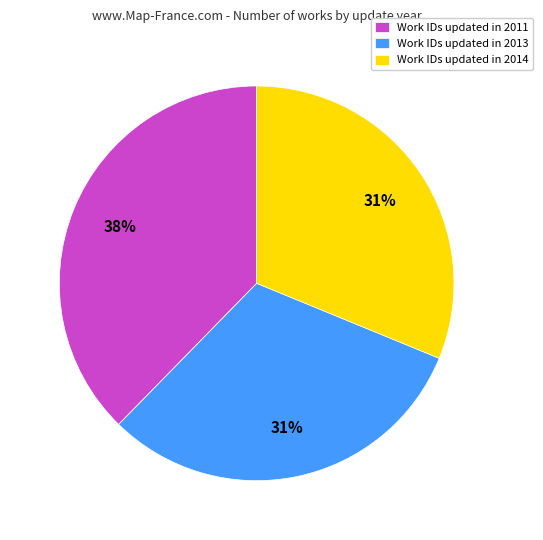

True or false: Work IDs updated in 2014 accounts for 22% of the total.

False